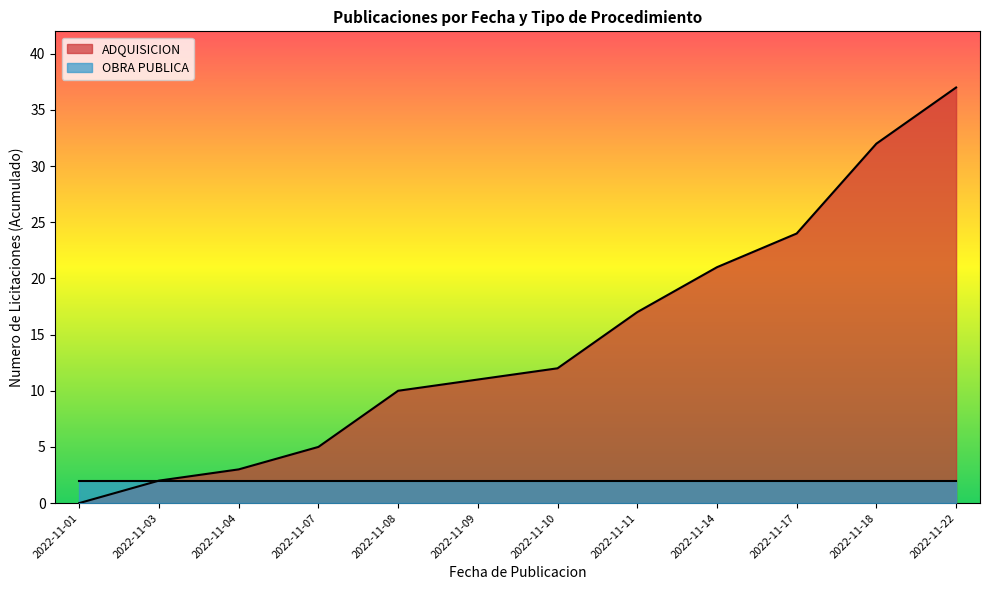

At which label does ADQUISICION reach its peak?

2022-11-22